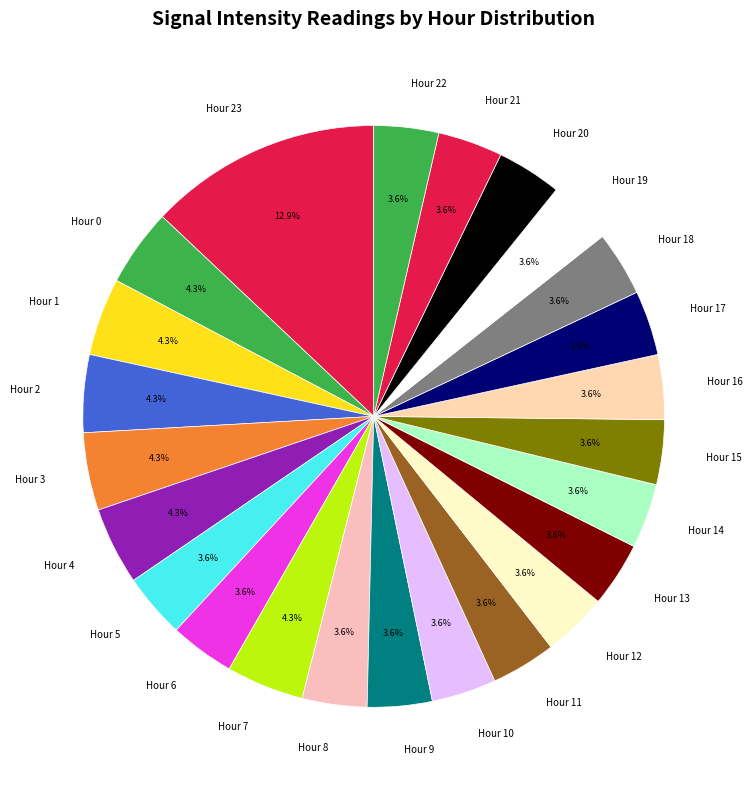

To the nearest percent, what is the difference between the largest and smallest slice percentages?

9%